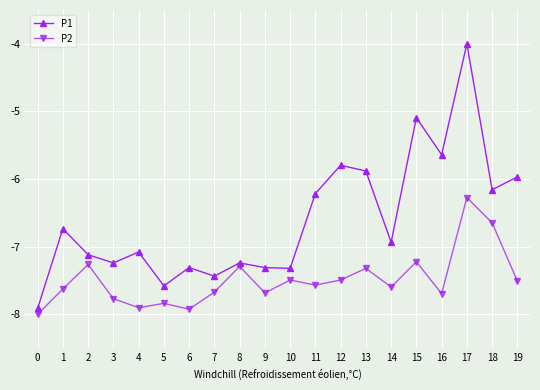

What is the highest value of the P1 series?

-4.0